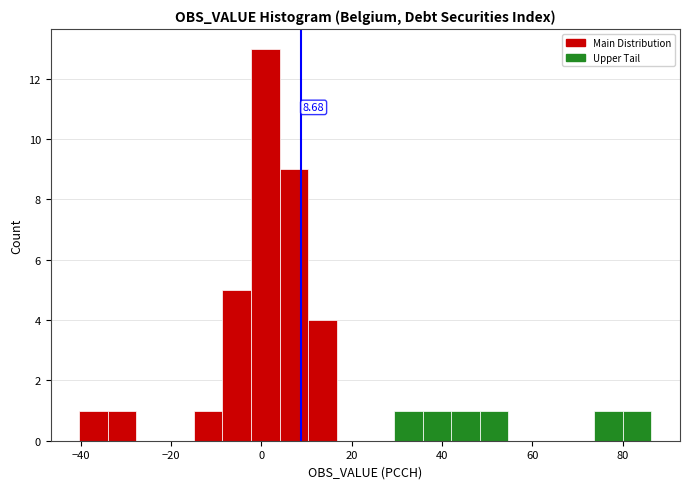

Around what value on the x-axis is the tallest bar? Give the approximate position of its centre, as read against the axis.

0